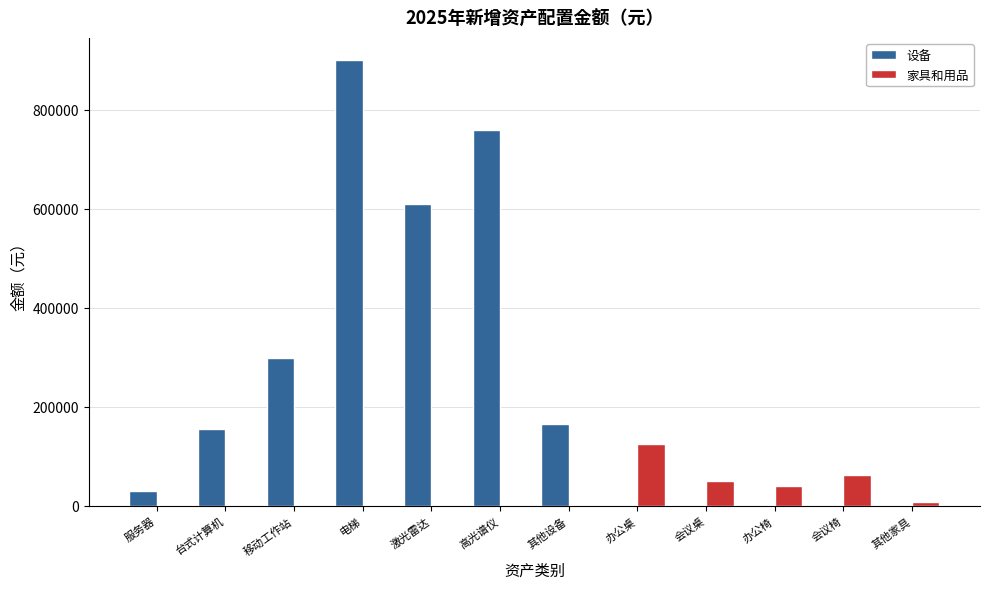

How many groups of bars are there?

12